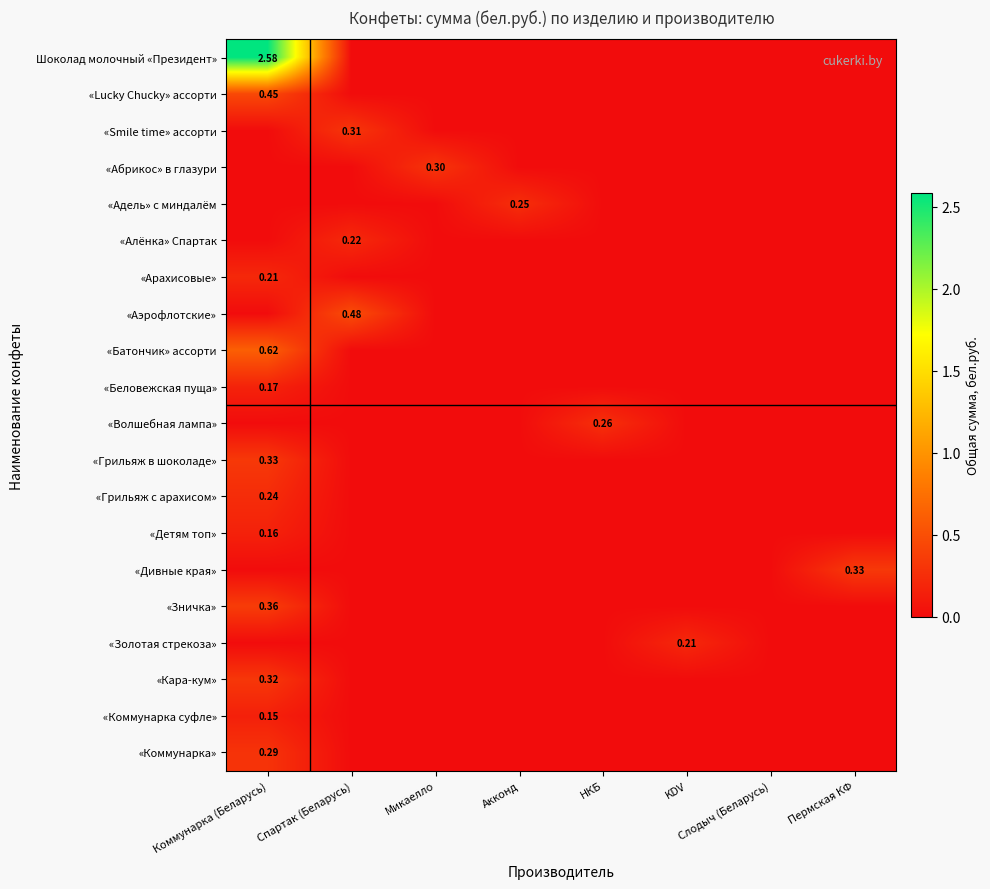

How many values in «Адель» с миндалём are above zero?

1